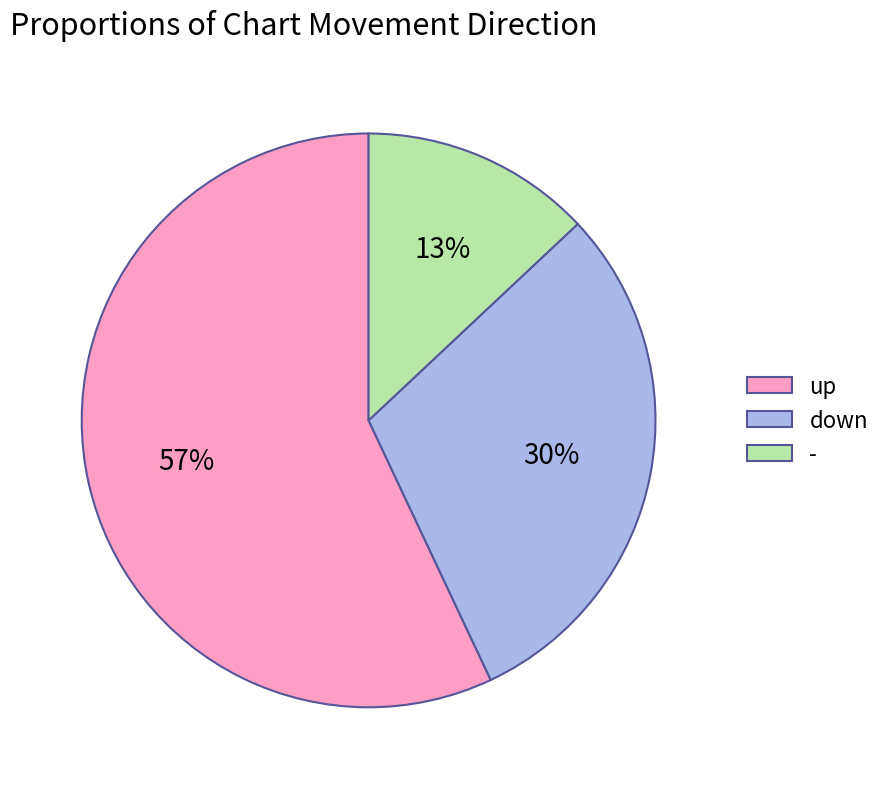

The - slice represents 13% of the pie. True or false?

True